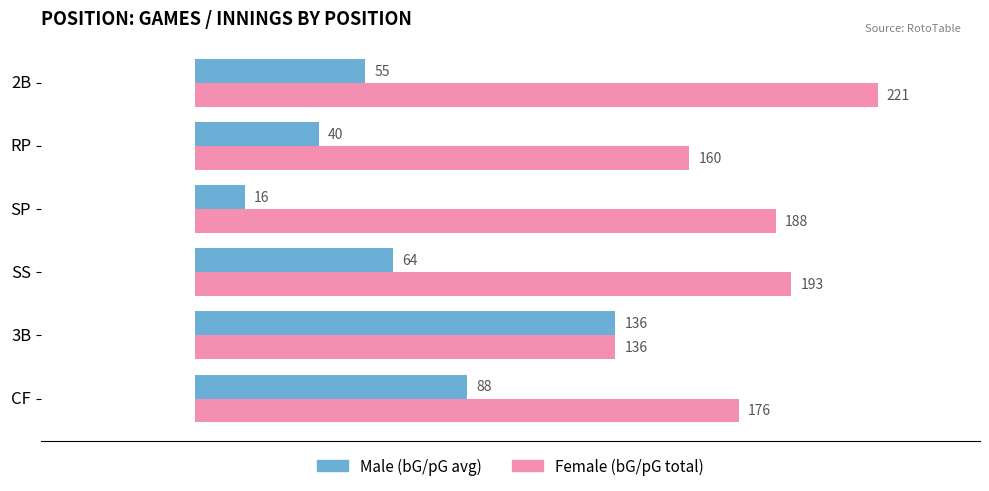

At which category is the sum across all series the highest?

2B